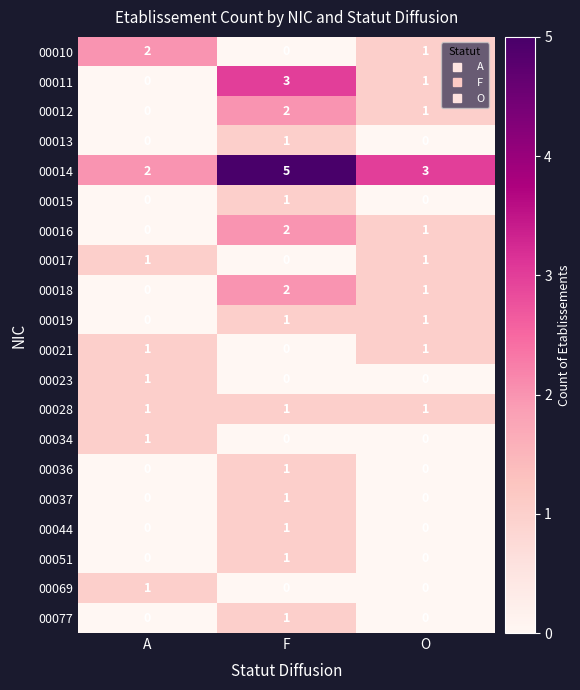

Is it true that 00028 equals 1 at F?

True